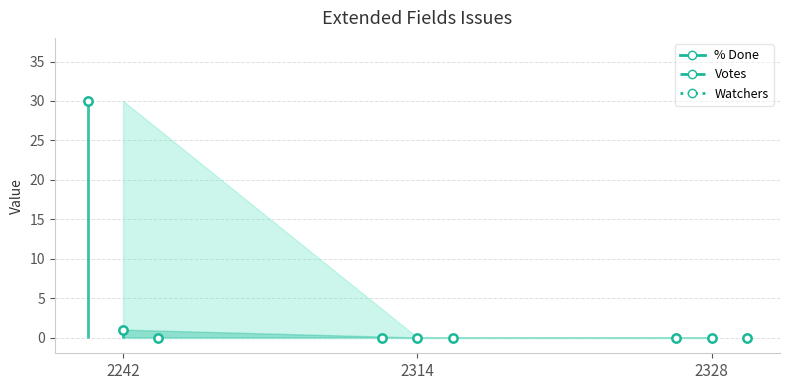

At how many categories does at least one series exceed 4?

1